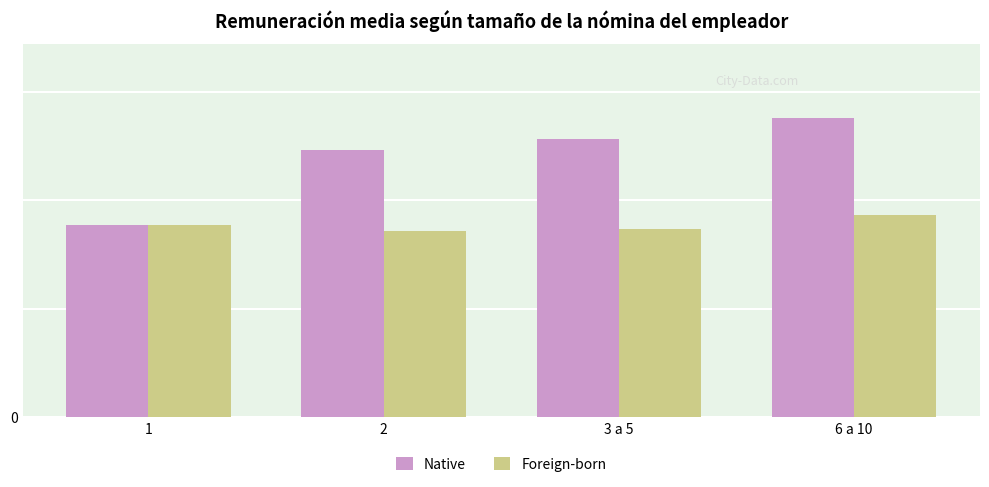

What are all the series names shown in the legend?

Native, Foreign-born